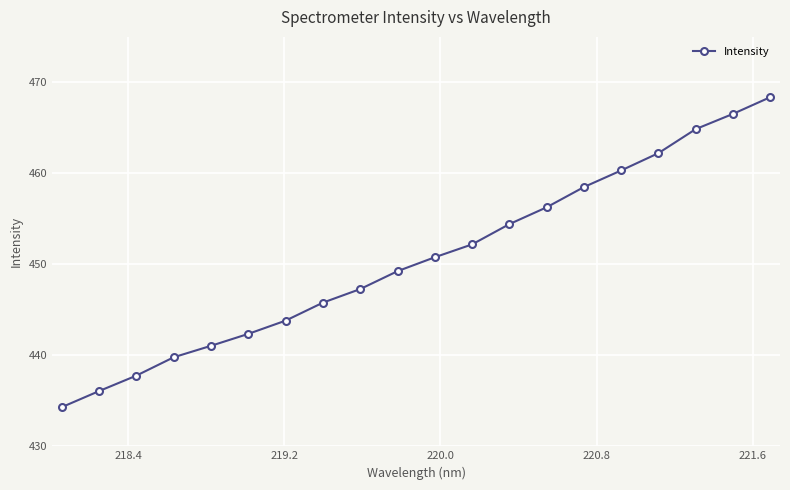

What is the maximum value shown in the chart?

468.4